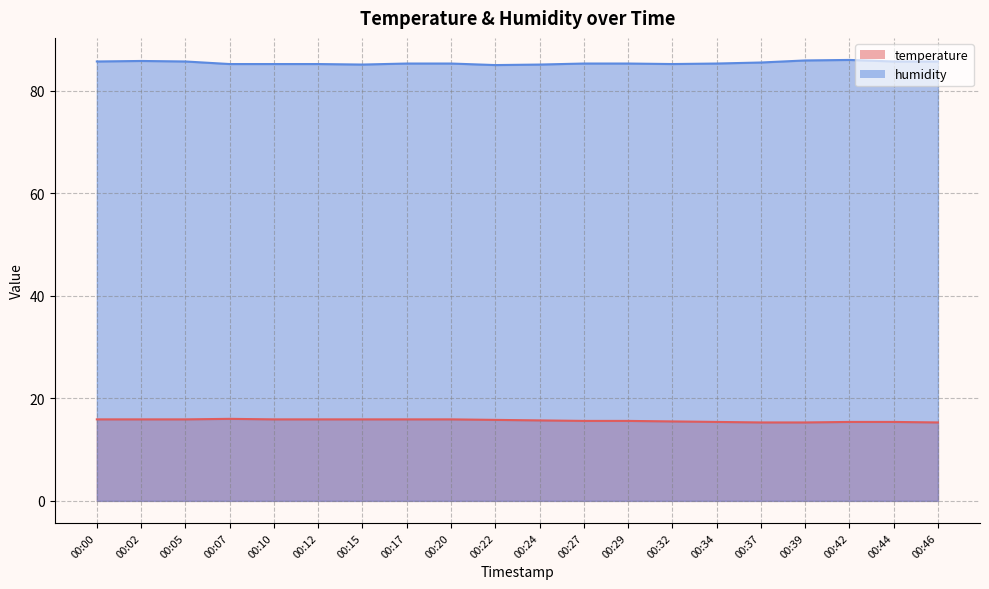

Does the chart have visible grid lines?

Yes